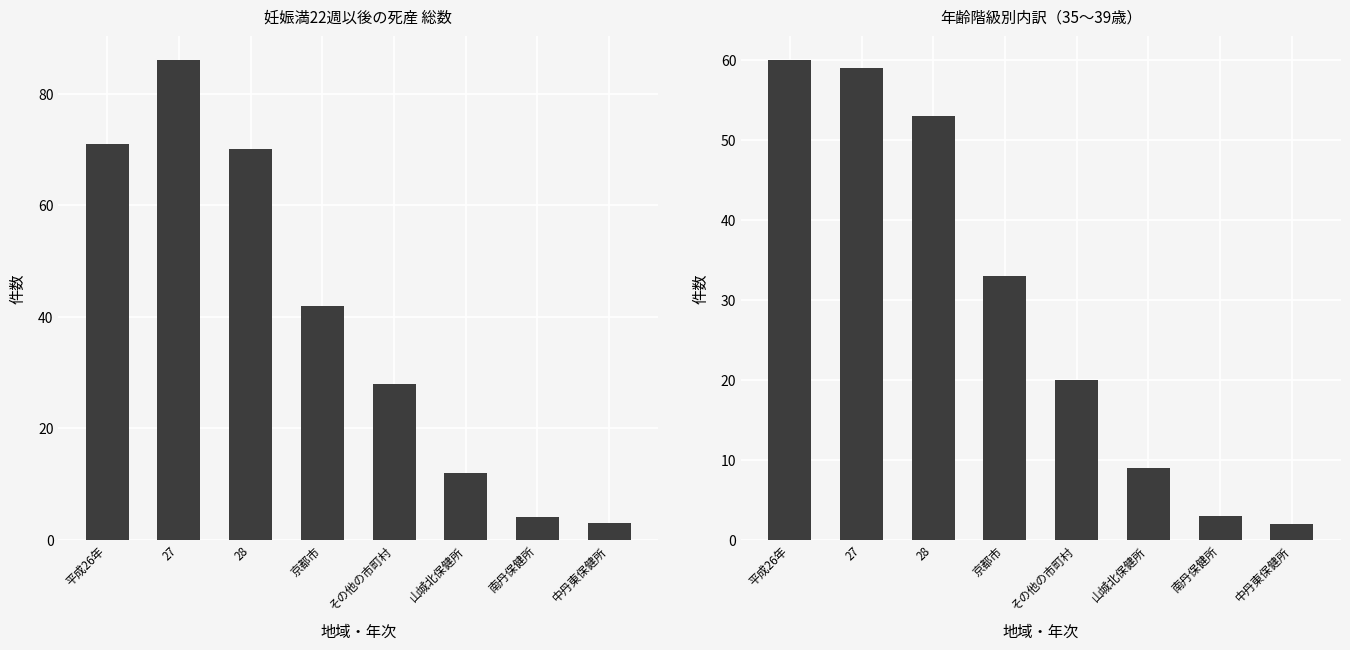

Reading left to right, what are all the values shown in this chart?

総数(総計): 71	86	70	42	28	12	4	3
妊娠満22週以後の死産(総数): 60	59	53	33	20	9	3	2